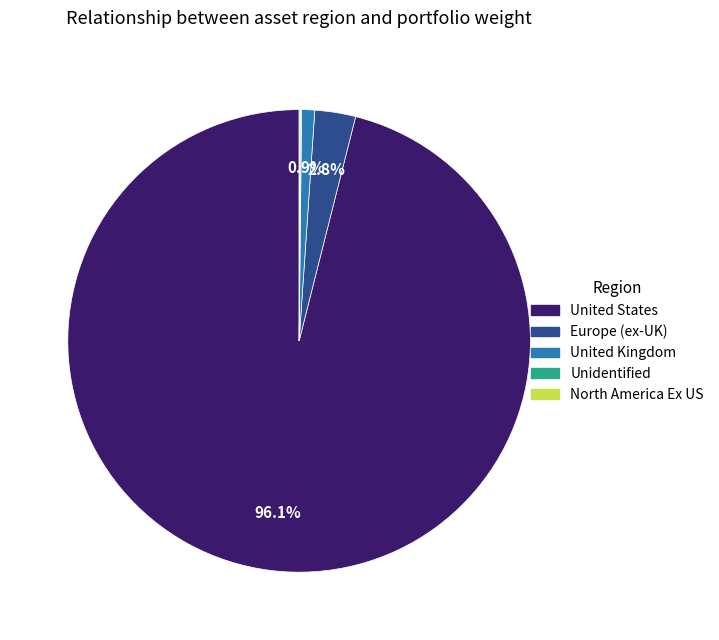

What is the largest slice in the pie chart?

United States